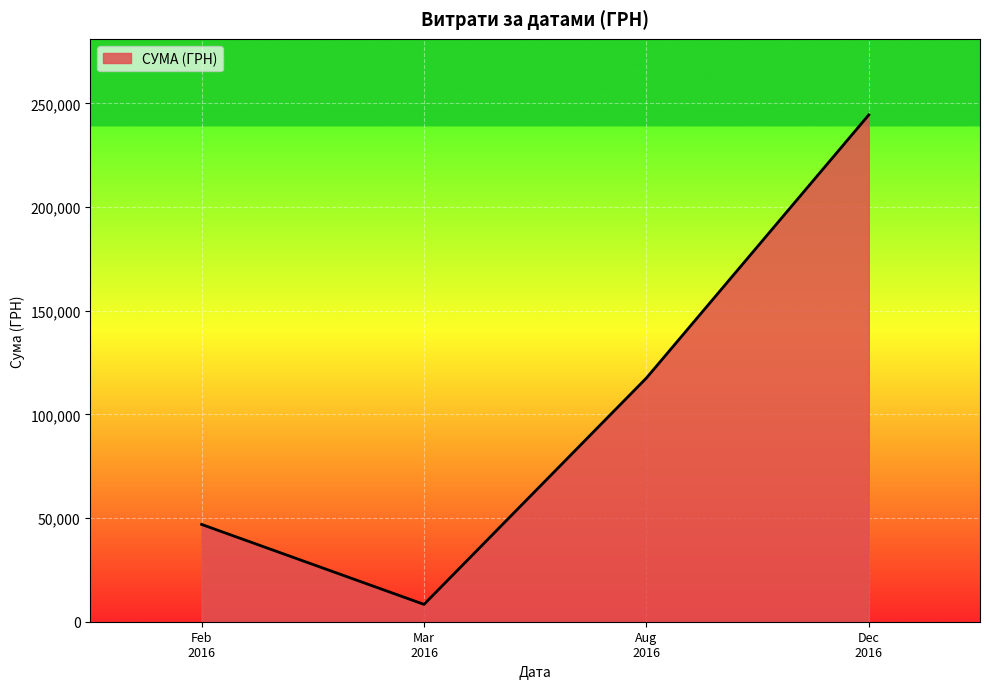

What is the difference between the maximum and minimum values?

236148.9